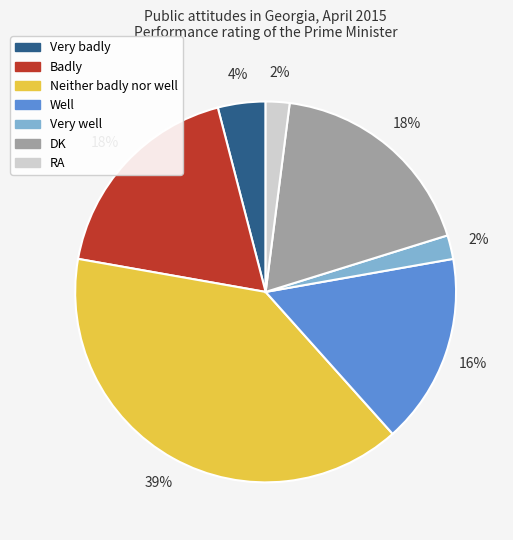

True or false: Badly accounts for 18% of the total.

True